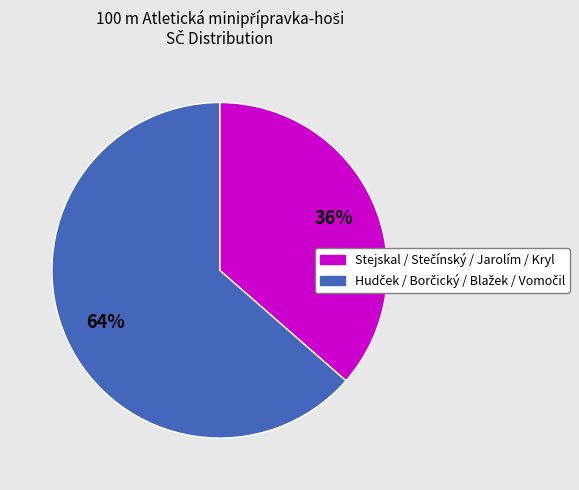

Is there a majority slice in this chart?

Yes